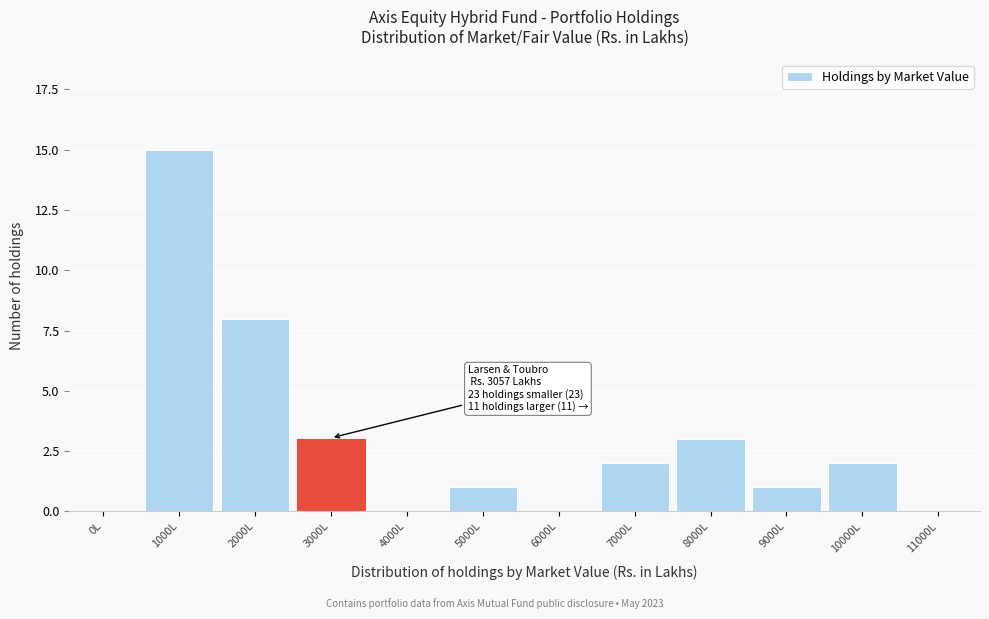

Reading right to left, transcribe all the data shown in this chart.

11000L=0	10000L=2	9000L=1	8000L=3	7000L=2	6000L=0	5000L=1	4000L=0	3000L=3	2000L=8	1000L=15	0L=0